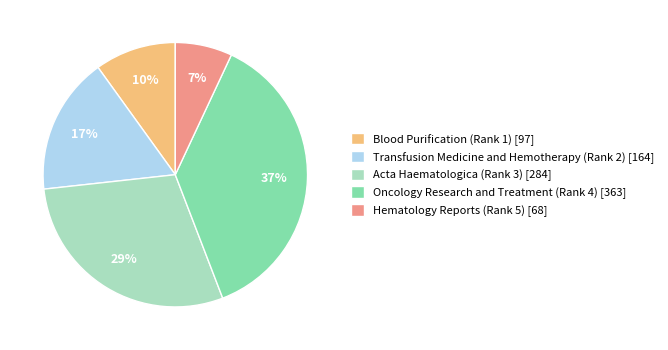

Is it true that Blood Purification (Rank 1) [97] is 2% of the pie?

False